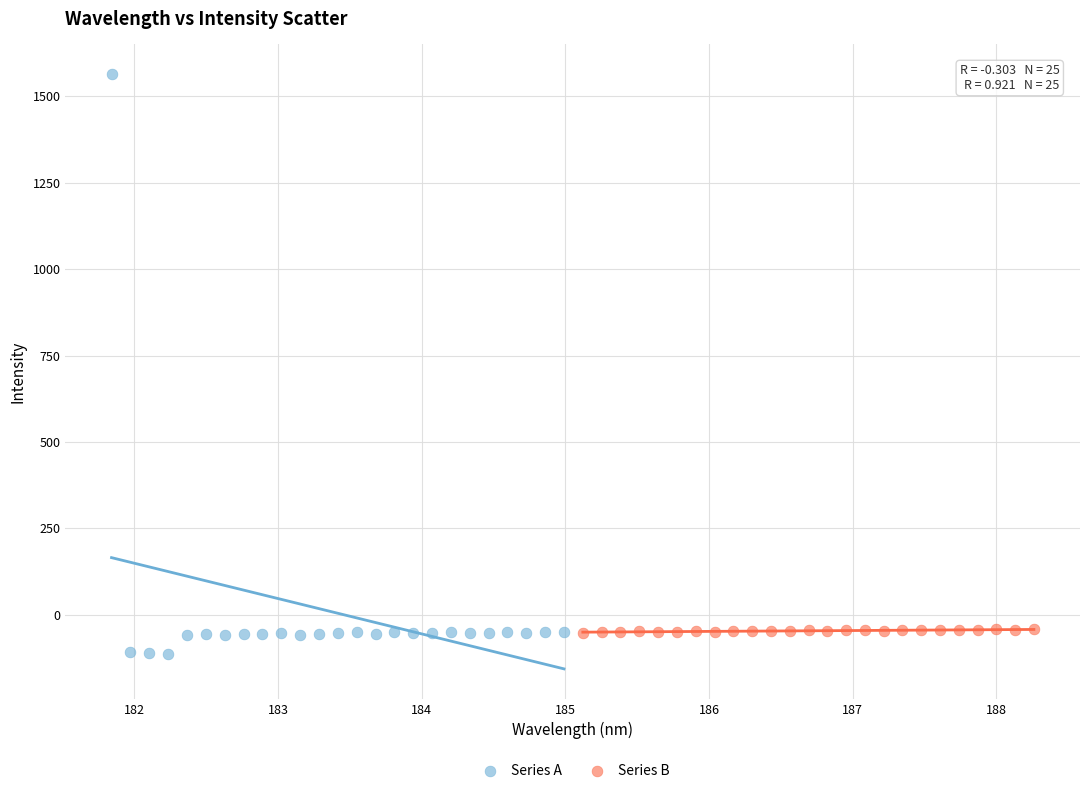

Which series contains the lowest Y value?

Series A